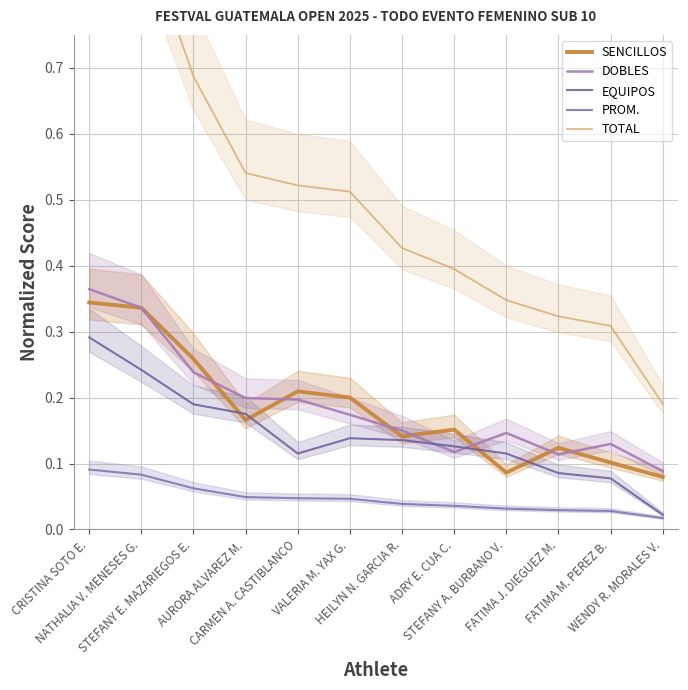

At which label does SENCILLOS reach its minimum?

WENDY R. MORALES V.